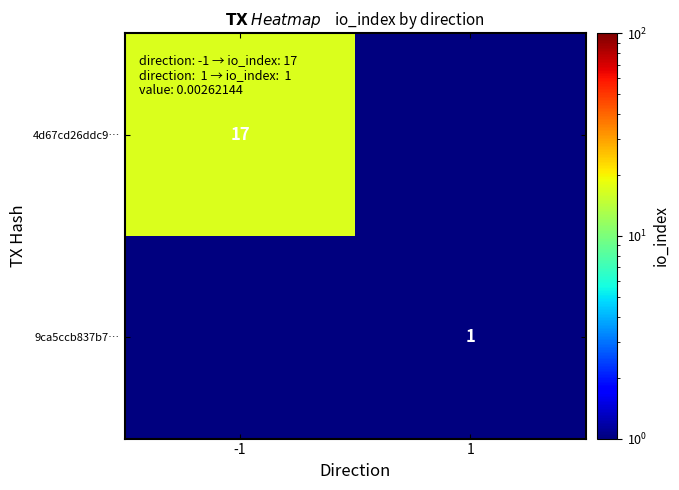

The 9ca5ccb837b7… series shows 0.5 at 1. True or false?

False